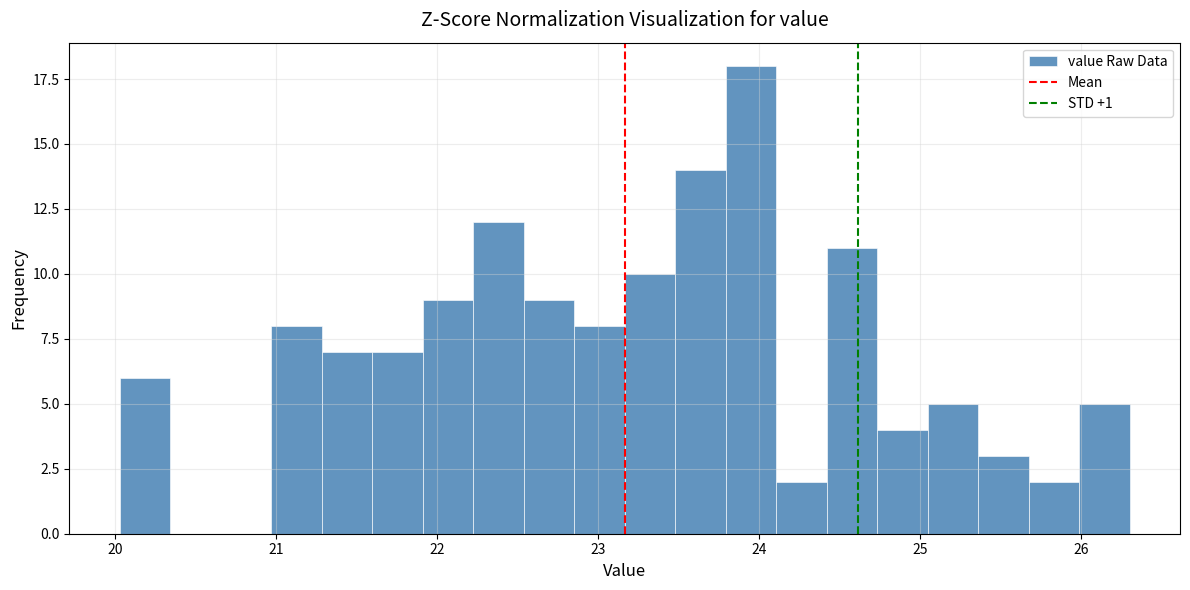

Around what value on the x-axis is the tallest bar? Give the approximate position of its centre, as read against the axis.

23.9